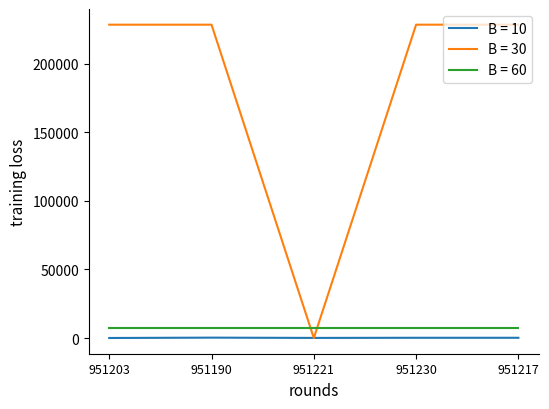

Which series has the largest range (max minus min)?

B = 30